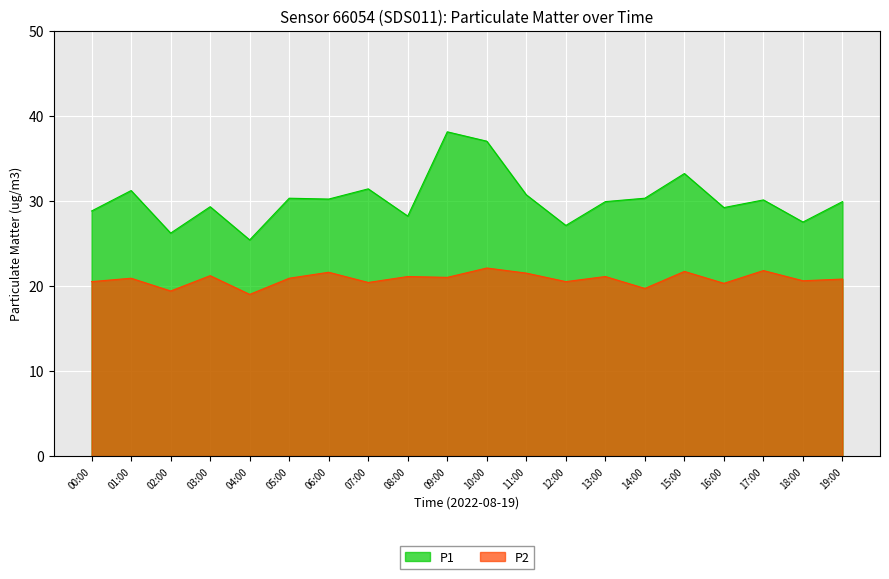

How many lines are shown in the chart?

2